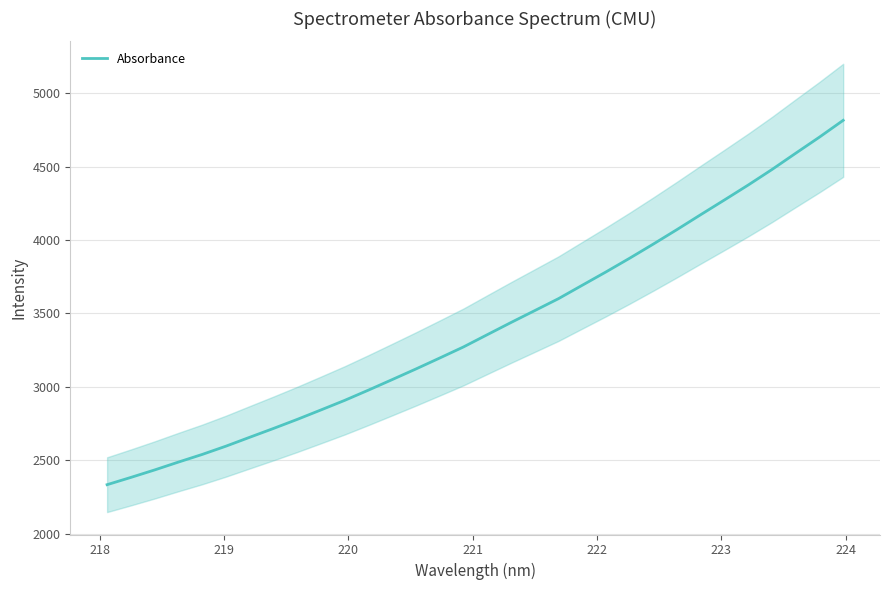

True or false: the data has more than 1 interior local peaks.

False